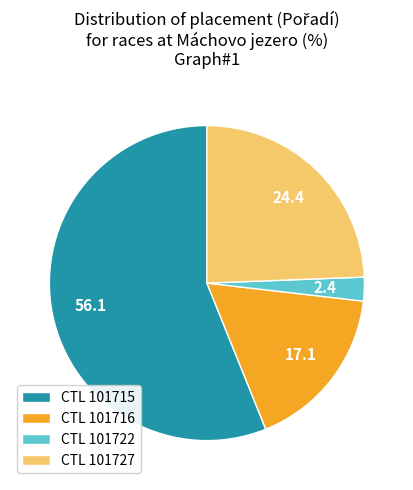

Is there a majority slice in this chart?

Yes